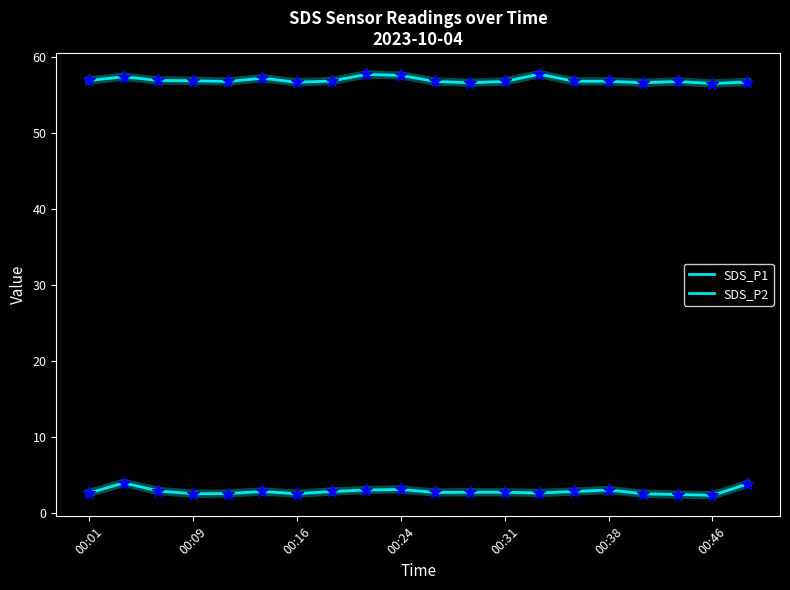

At how many categories does at least one series exceed 43?

20